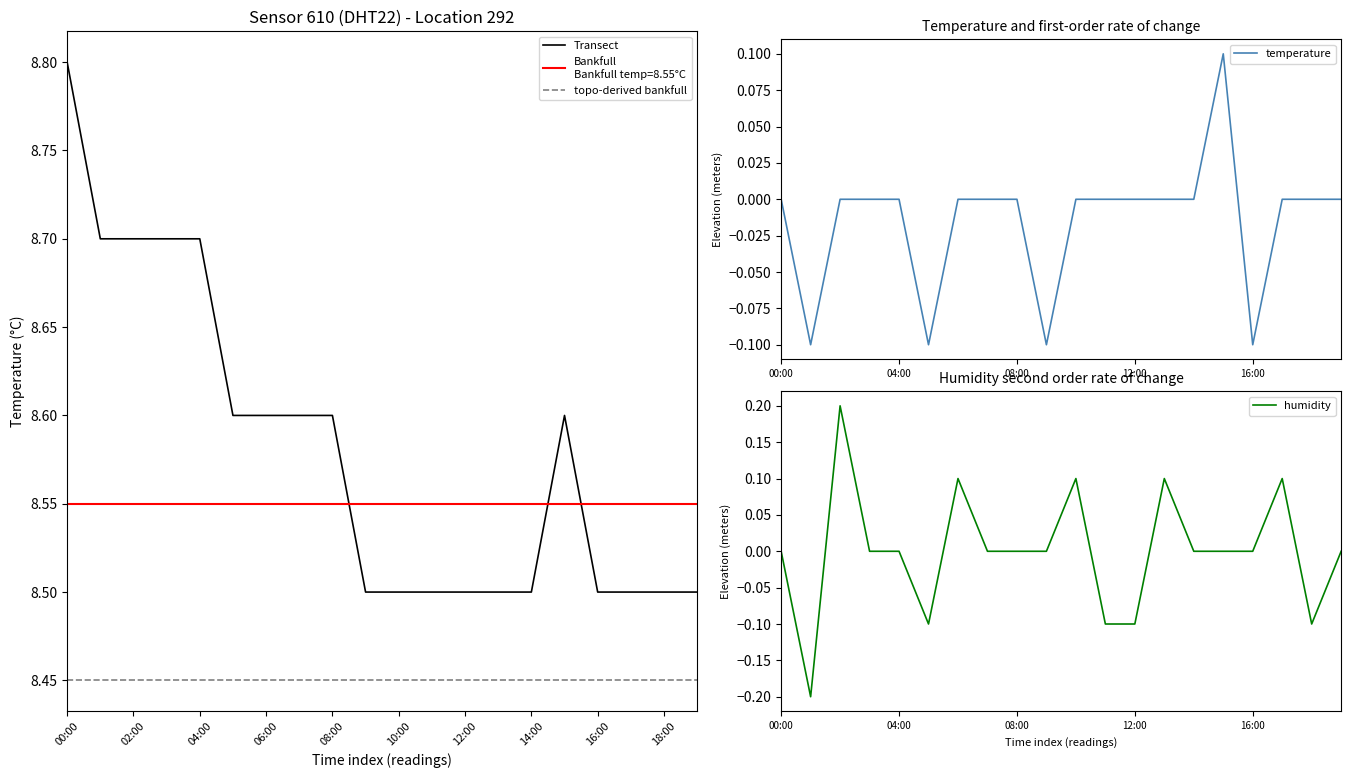

Reading right to left, list all the values displayed in this chart.

19:00=8.5	18:00=8.5	17:00=8.5	16:00=8.5	15:00=8.6	14:00=8.5	13:00=8.5	12:00=8.5	11:00=8.5	10:00=8.5	09:00=8.5	08:00=8.6	07:00=8.6	06:00=8.6	05:00=8.6	04:00=8.7	03:00=8.7	02:00=8.7	01:00=8.7	00:00=8.8